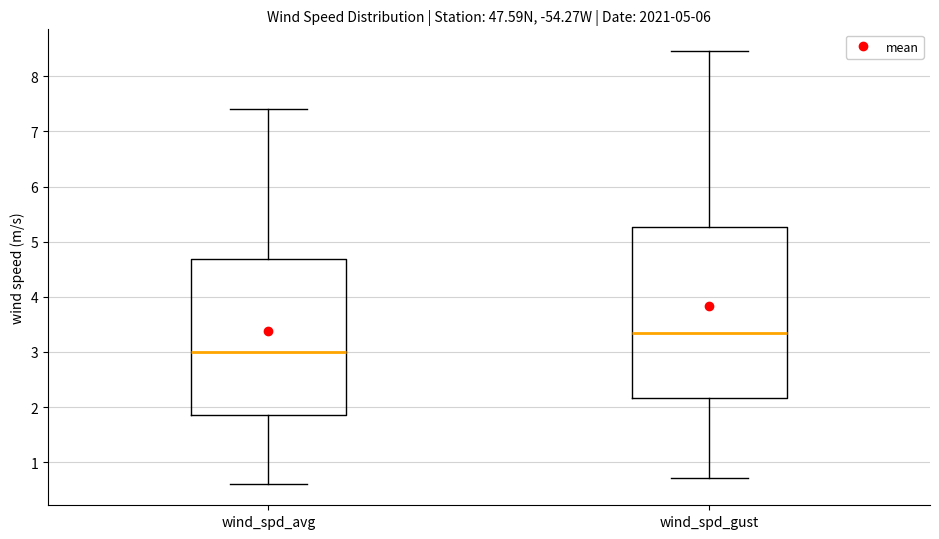

Which box is the tallest, from its lower edge to its upper edge?

wind_spd_gust